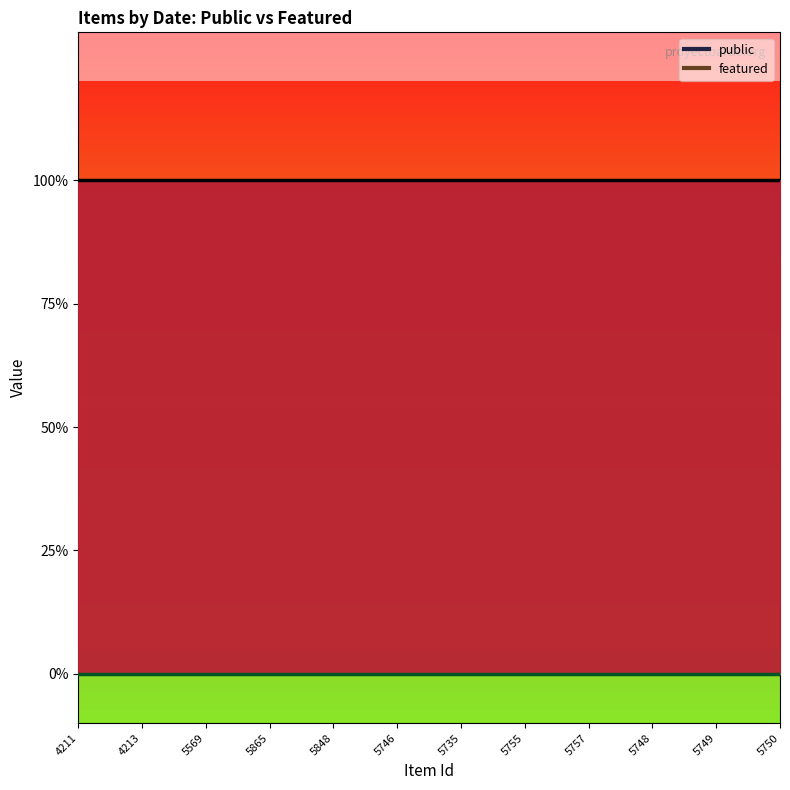

Rank the series by their average value, from highest to lowest.

public, featured